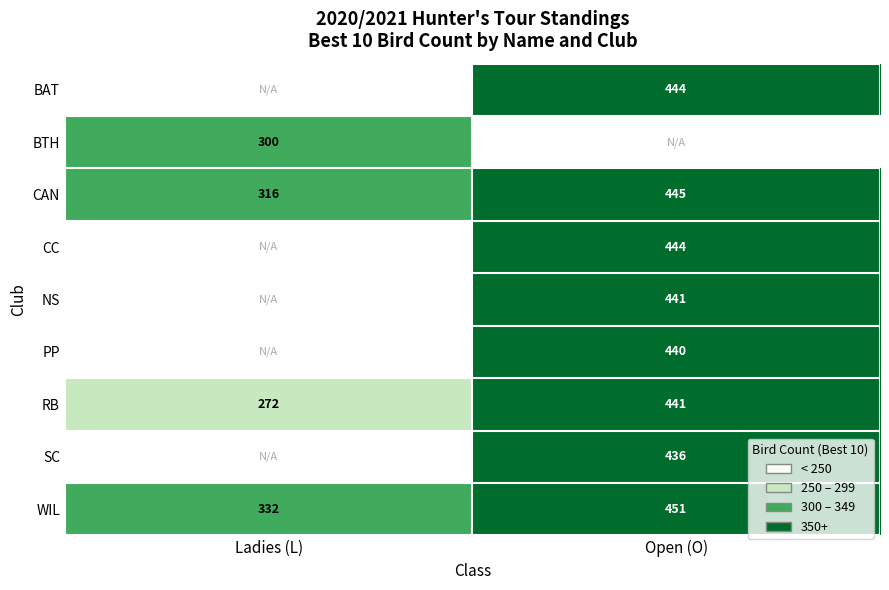

What is the average value of the RB series?

356.5